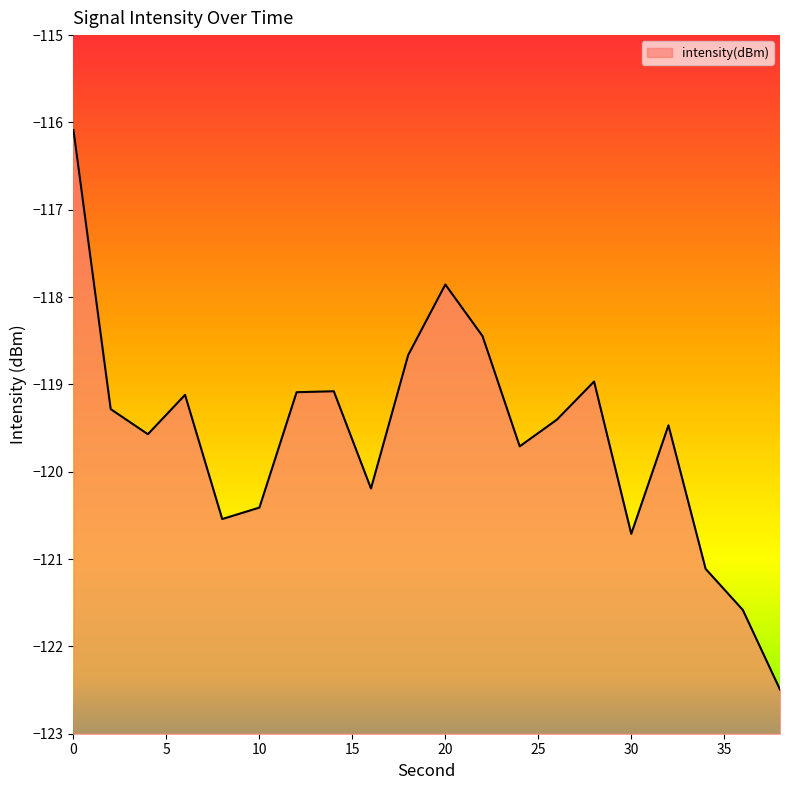

True or false: the data shows -122.5 at 38.

True